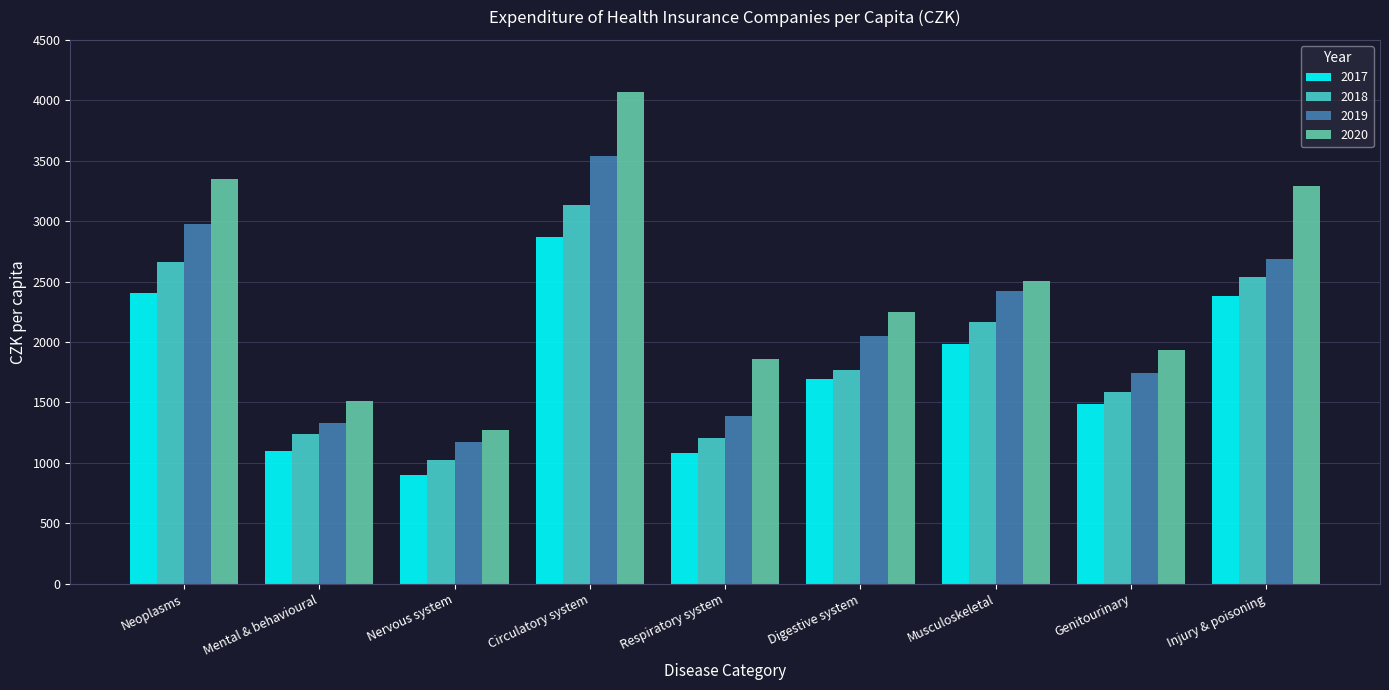

The 2017 series shows 1980.8 at Musculoskeletal. True or false?

True